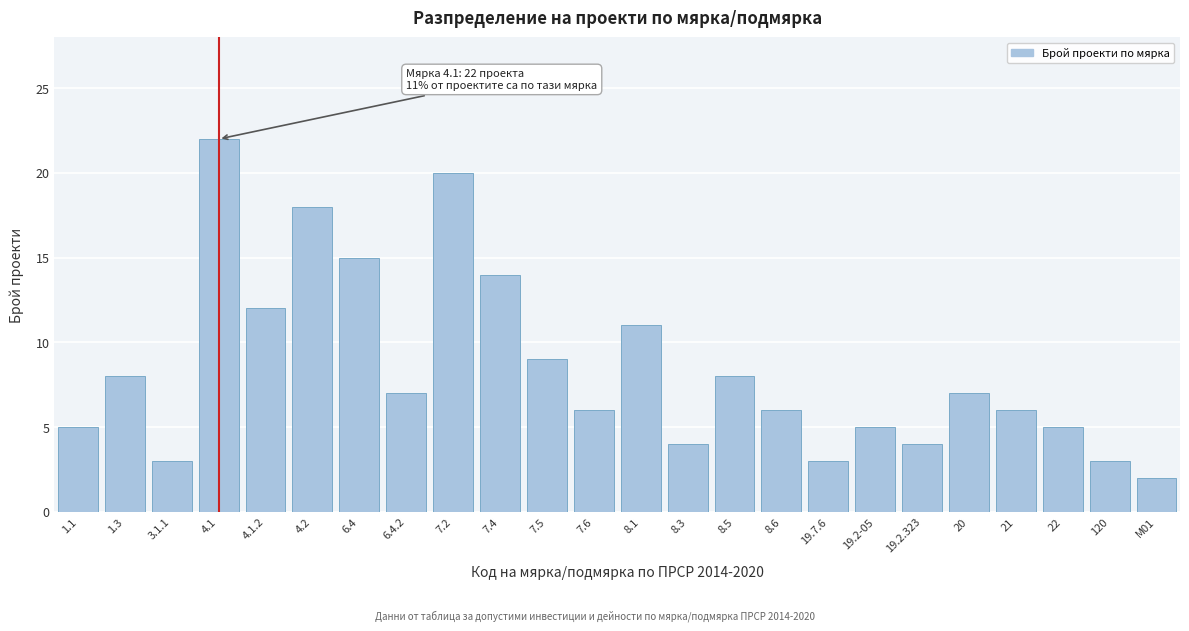

Reading left to right, list all the values displayed in this chart.

5	8	3	22	12	18	15	7	20	14	9	6	11	4	8	6	3	5	4	7	6	5	3	2